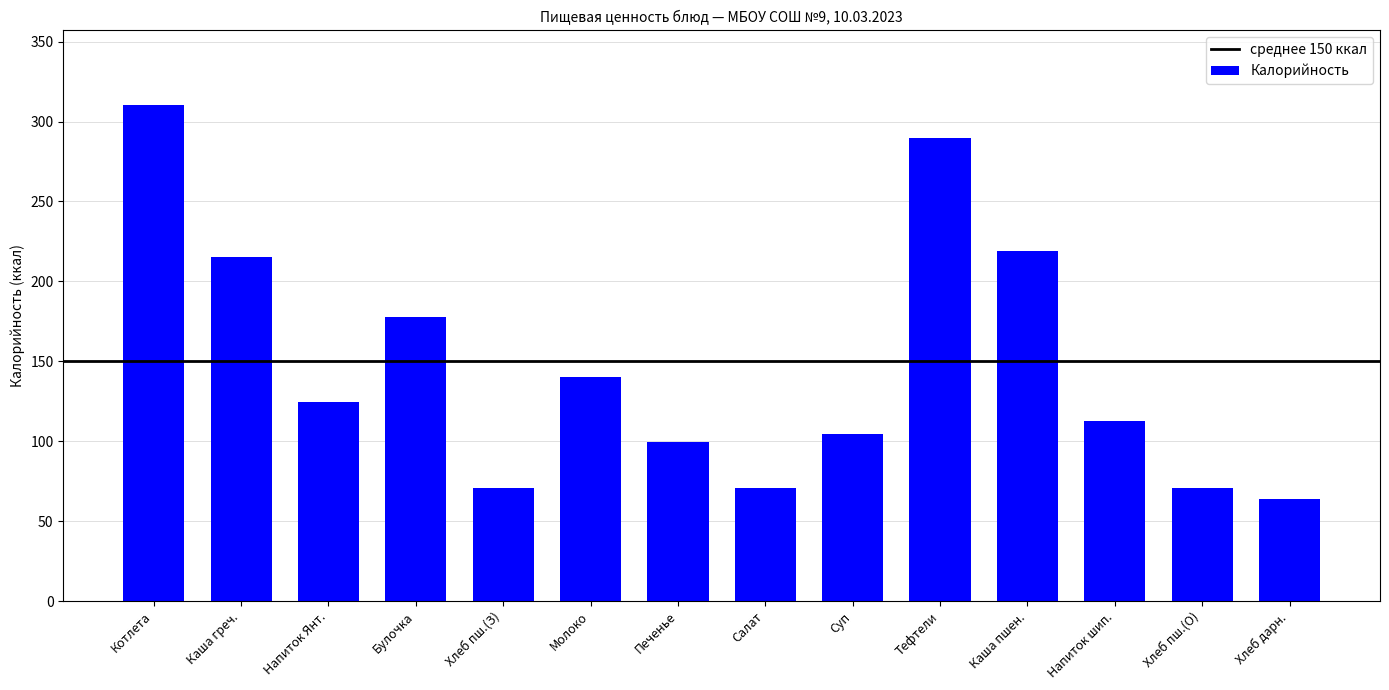

What is the label of the 5th bar from the right?

Тефтели